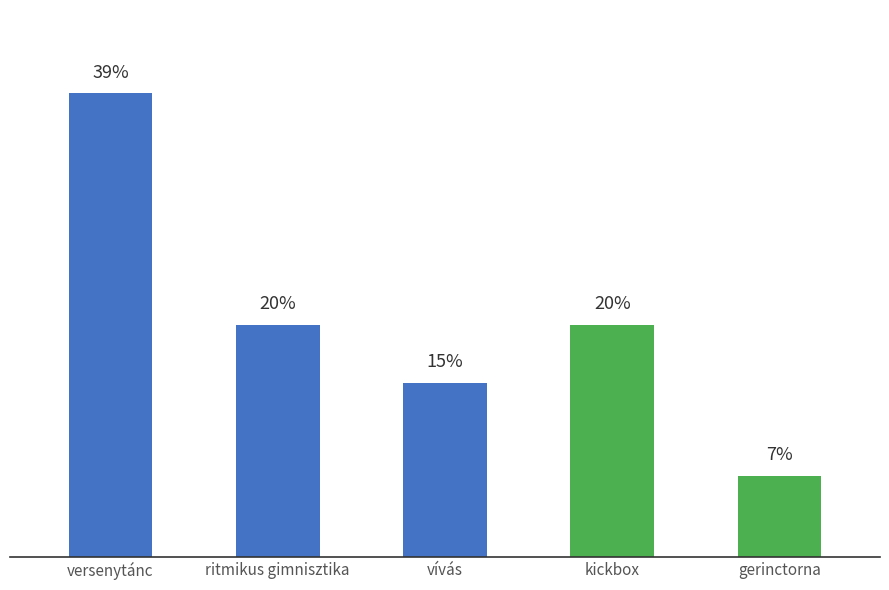

Rank the categories by value from highest to lowest.

versenytánc, ritmikus gimnisztika, kickbox, vívás, gerinctorna